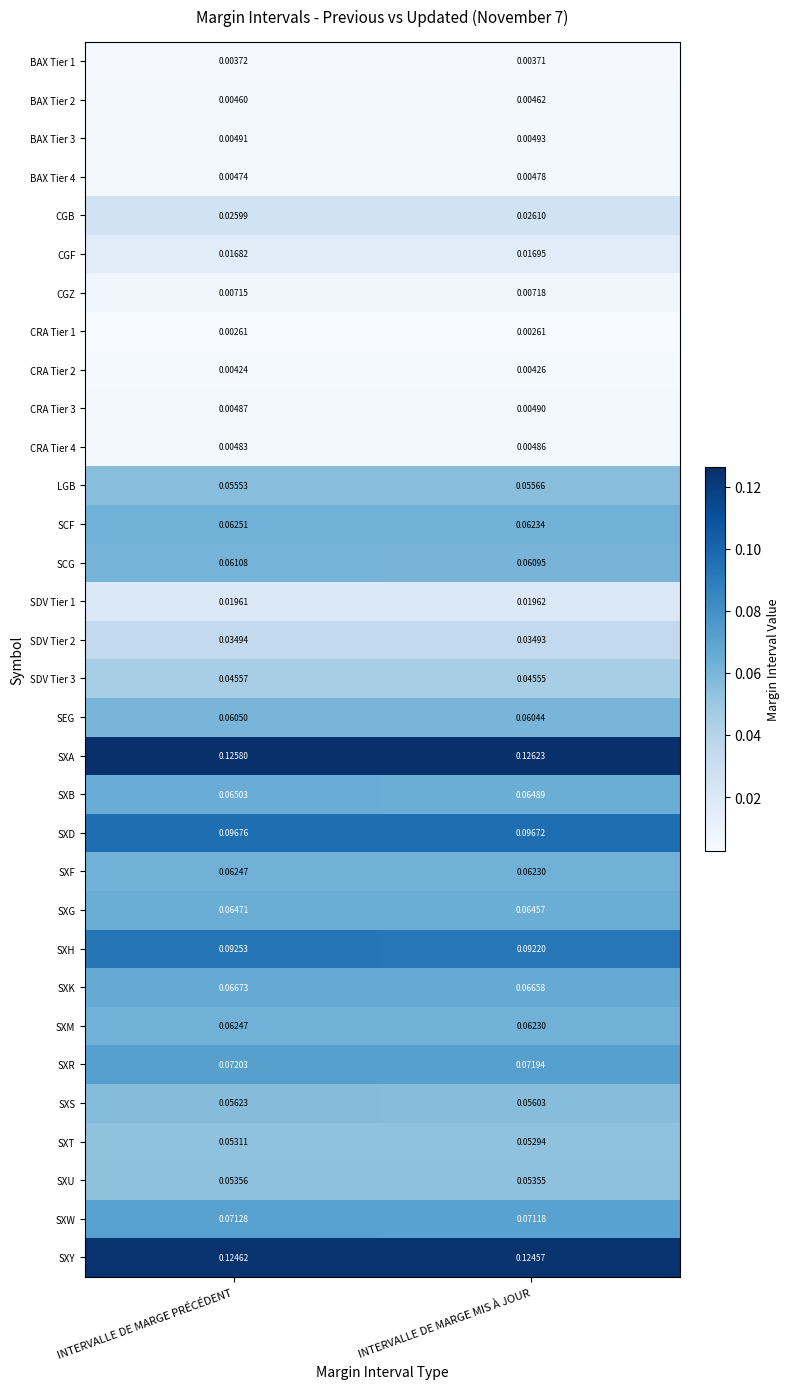

Which series has the largest total across all categories?

SXA